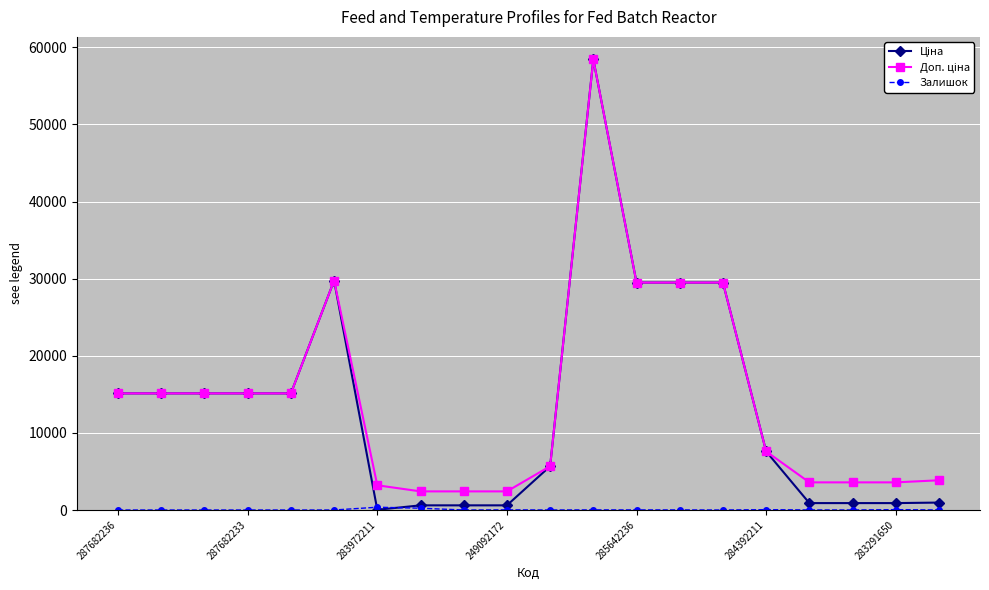

What is the maximum value shown in the chart?

58426.5